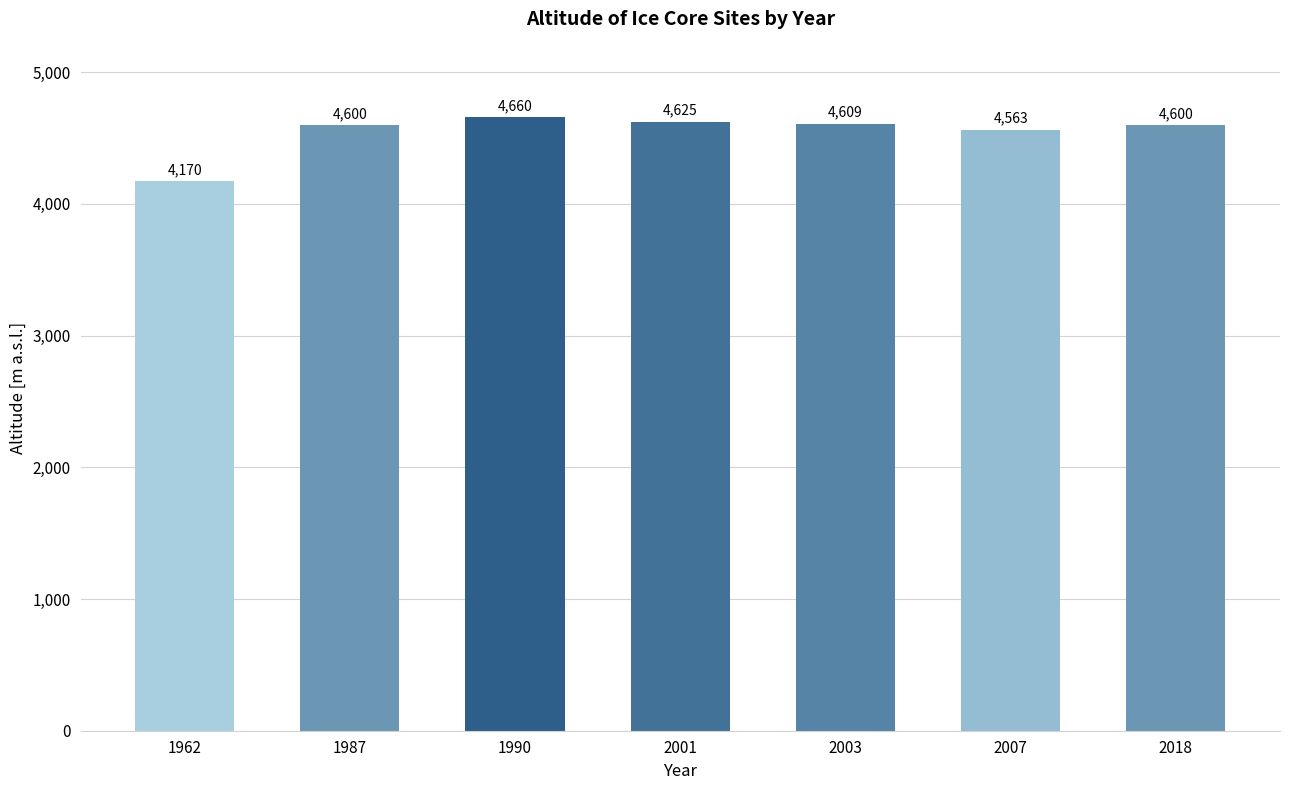

The chart shows a value of 4660 at 1990. True or false?

True